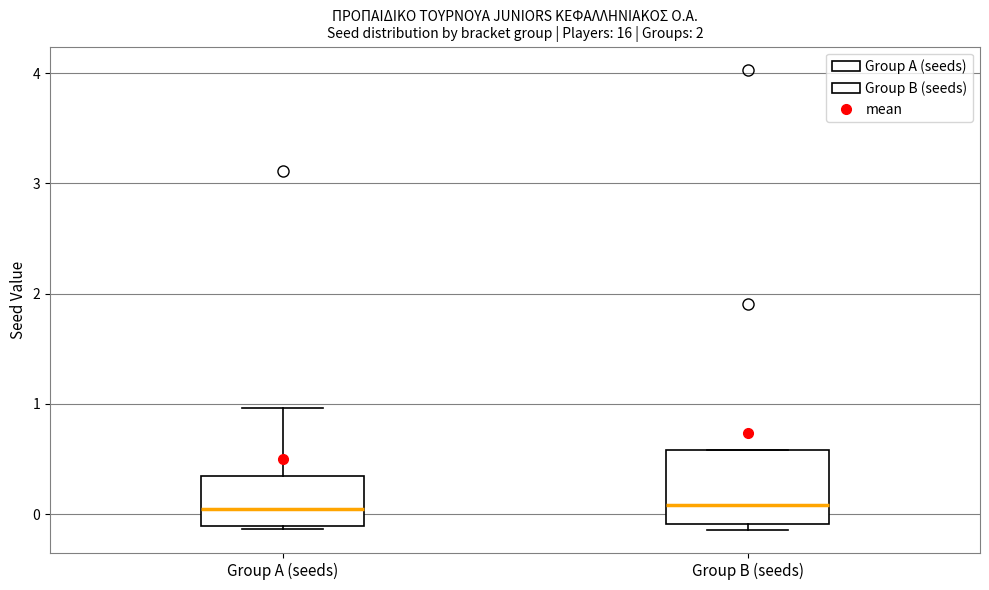

Reading left to right, transcribe this box plot: for each box, give where its median line is, the range the box spans, and where its two whiskers end, as read against the y-axis. The values are not printed on the chart, so give them approximately, as read against the axis.

Group A (seeds): median 0.0, box -0.1 to 0.3, whiskers -0.1 to 1.0
Group B (seeds): median 0.1, box -0.1 to 0.6, whiskers -0.1 (just below the box's lower edge) to 0.6